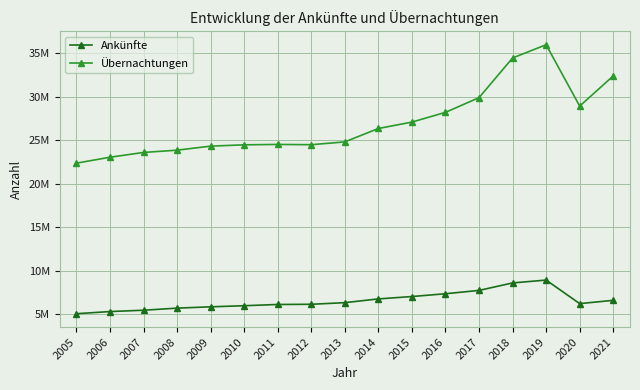

At which category does Übernachtungen reach its first local peak?

2011